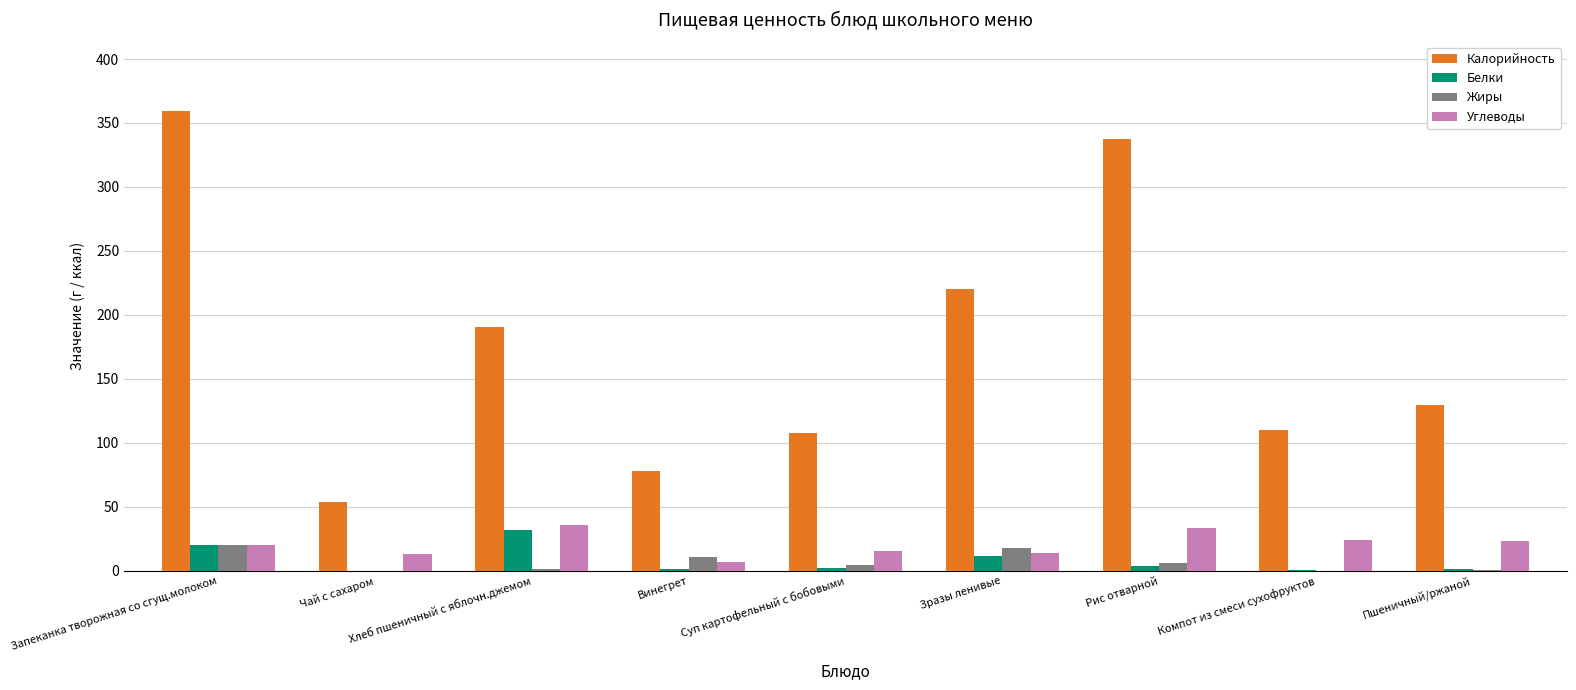

Which label corresponds to the largest value in the chart?

Запеканка творожная со сгущ.молоком